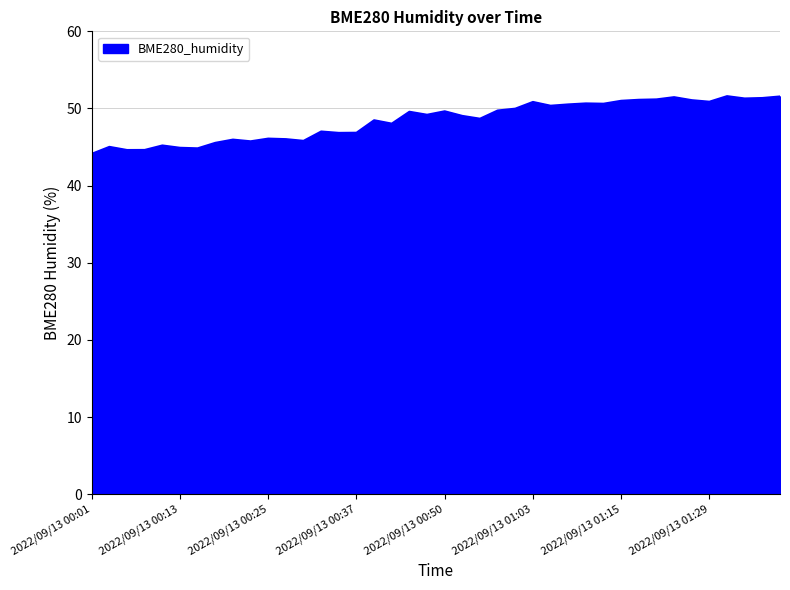

What is the smallest value displayed?

44.1